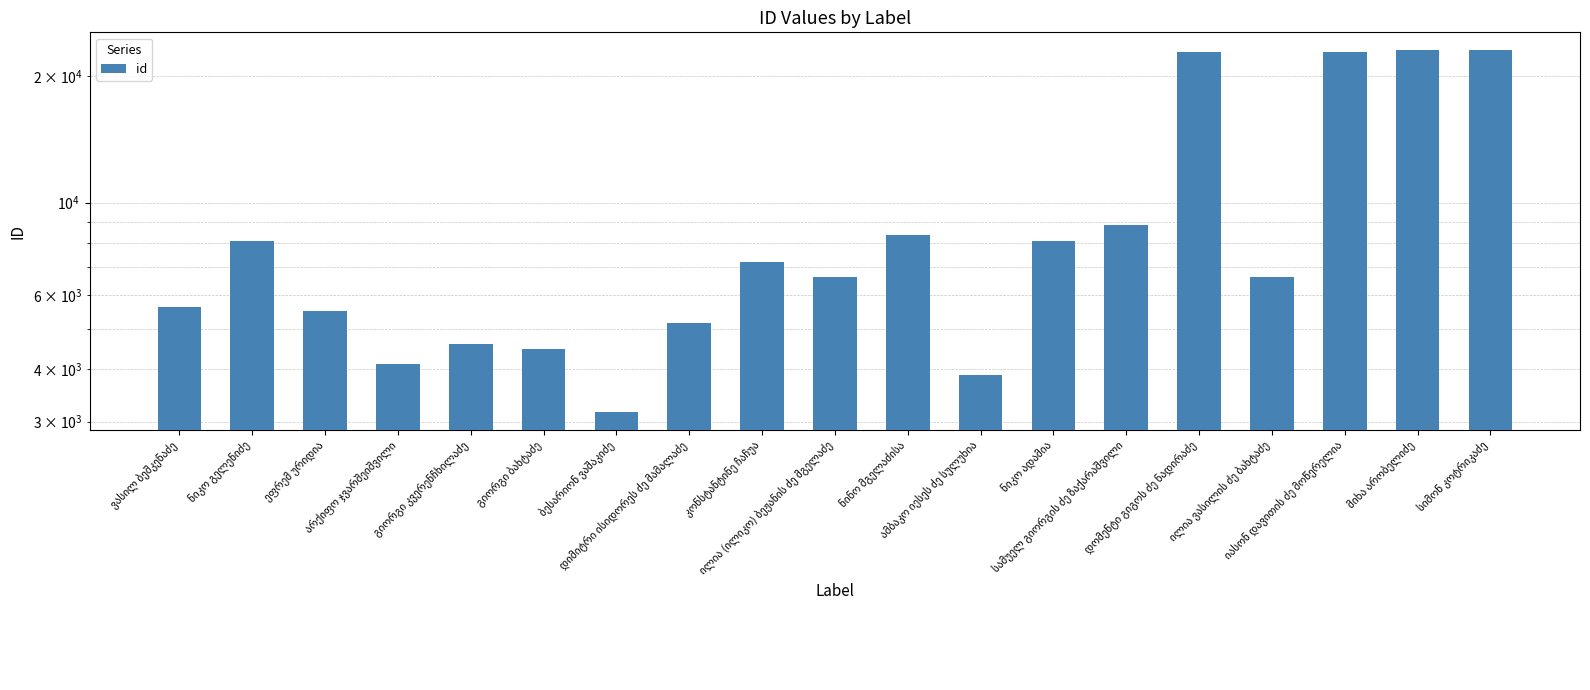

Is it true that the value at ილია ვასილის ძე ბახტაძე is 6623?

True